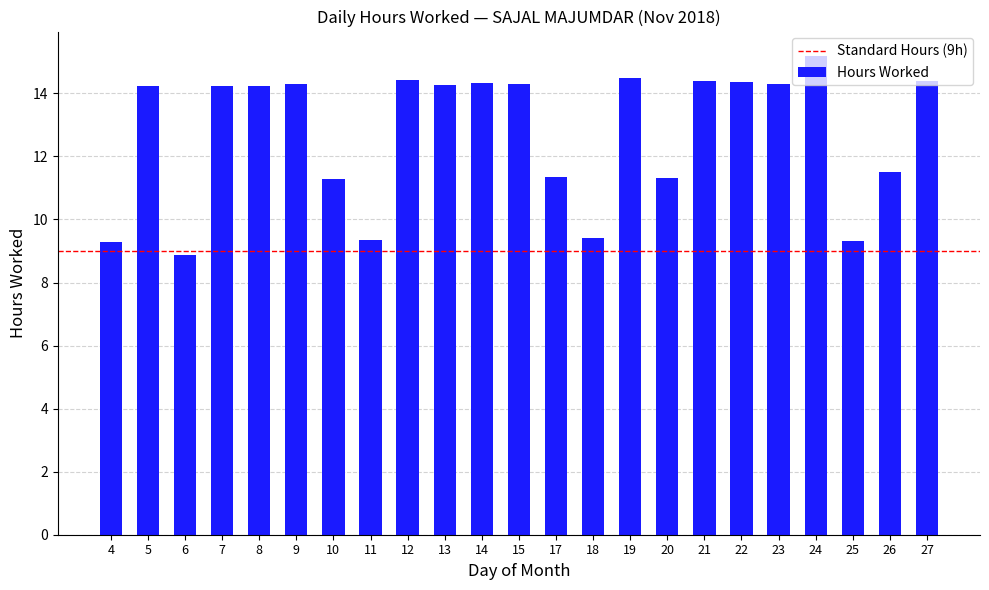

What is the approximate value at 4?

9.3